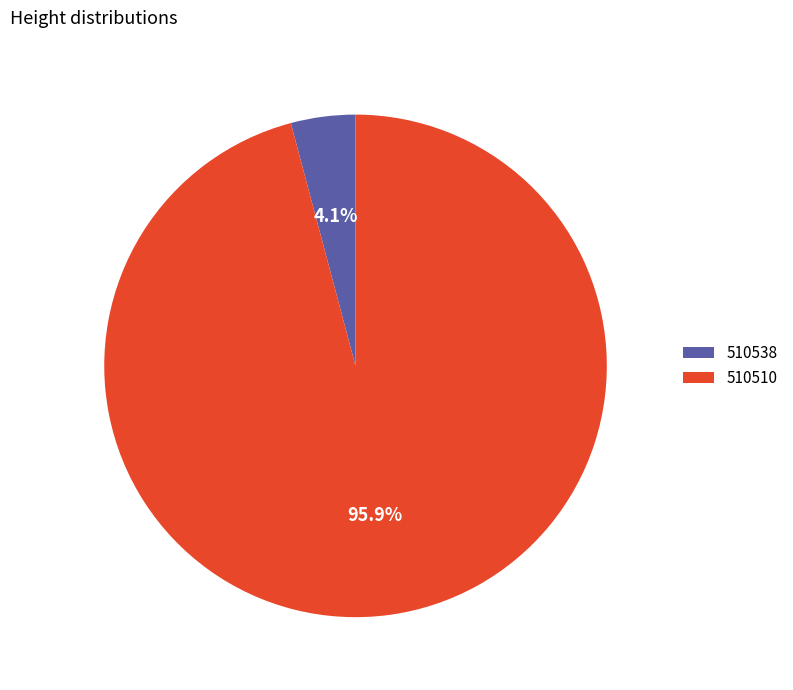

To the nearest percent, what is the average slice percentage?

50%